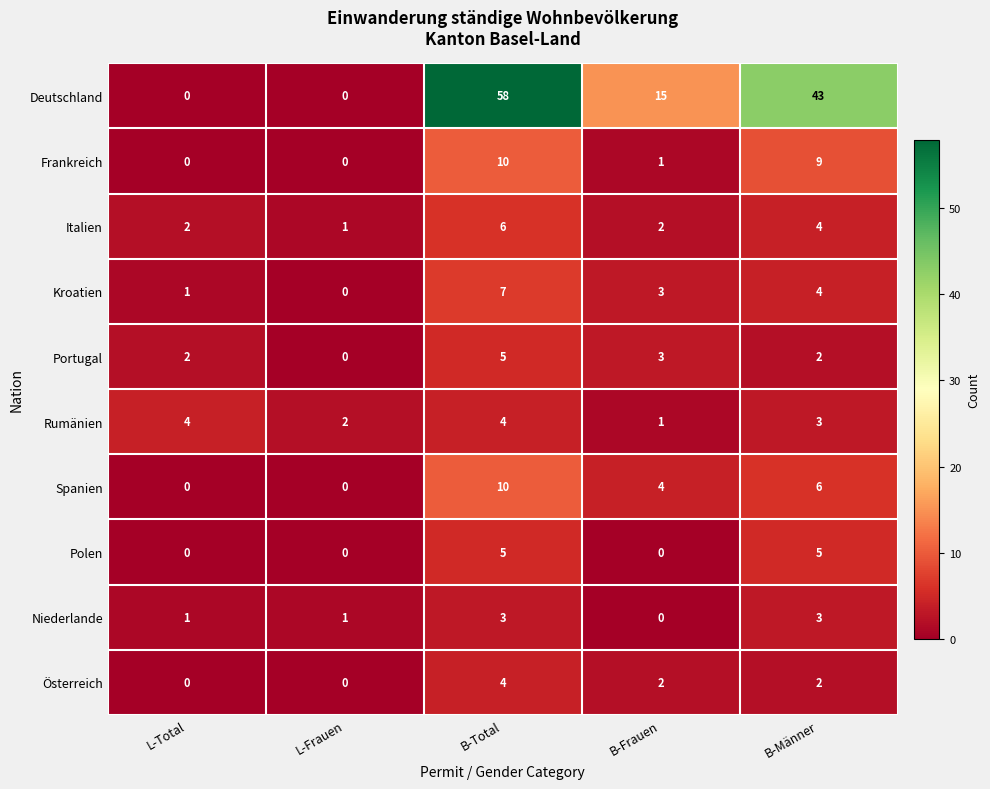

Which series has the widest spread of values?

Deutschland